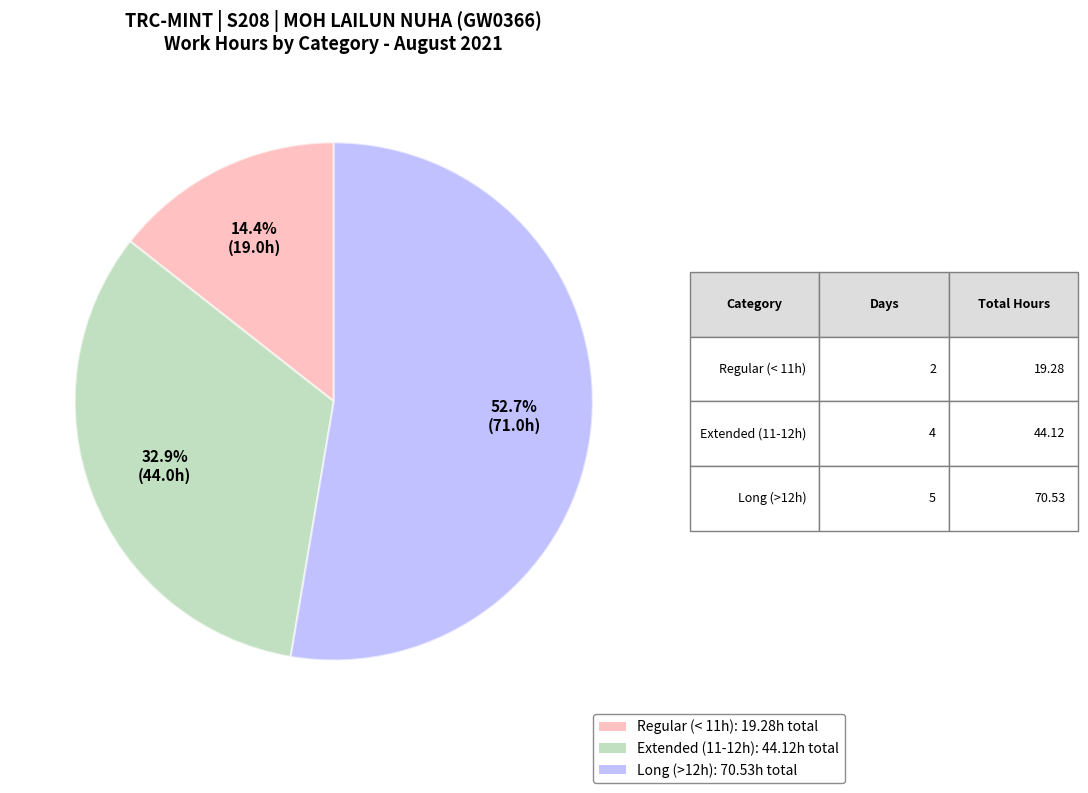

Is there any slice that represents more than half of the pie?

Yes